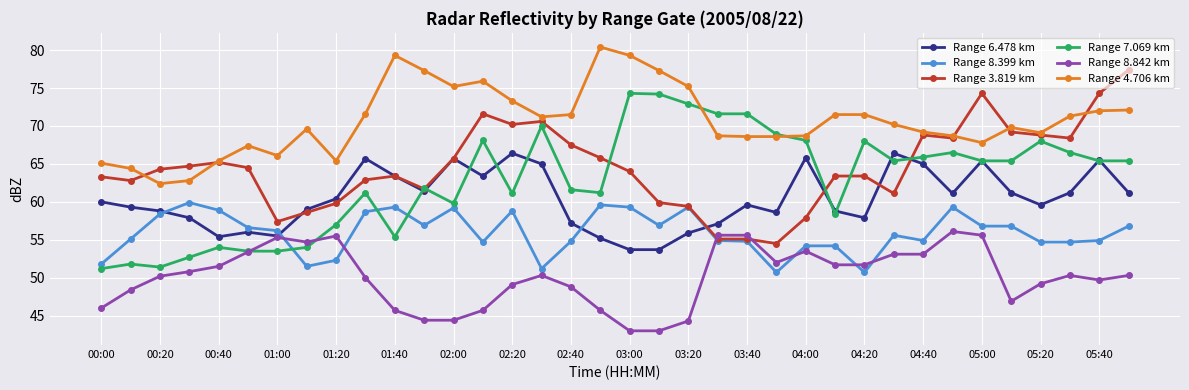

True or false: Range 7.069 km has more than 1 points higher than both neighbors.

True